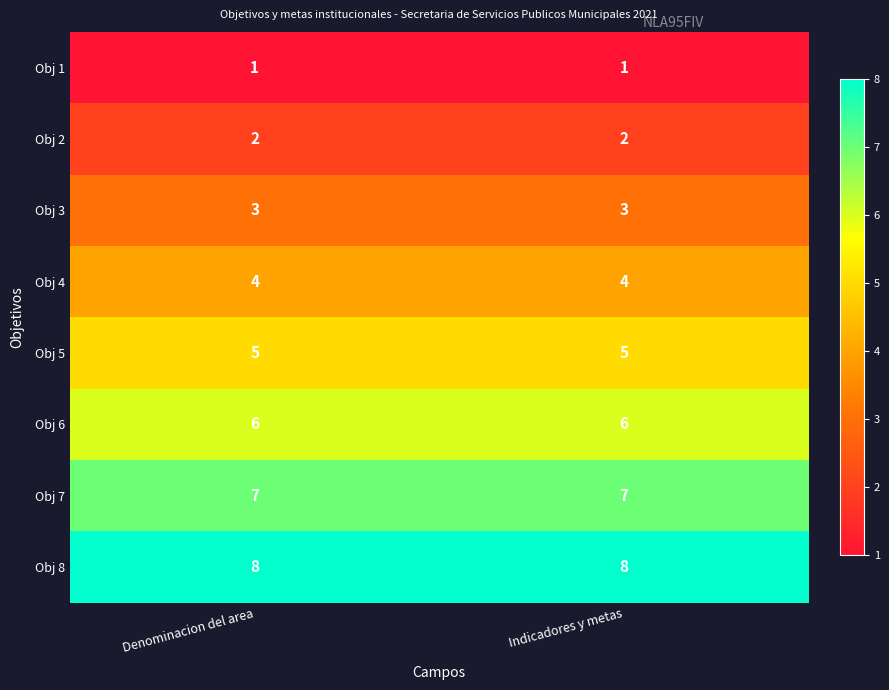

What is the total value across all series at Denominacion del area?

36